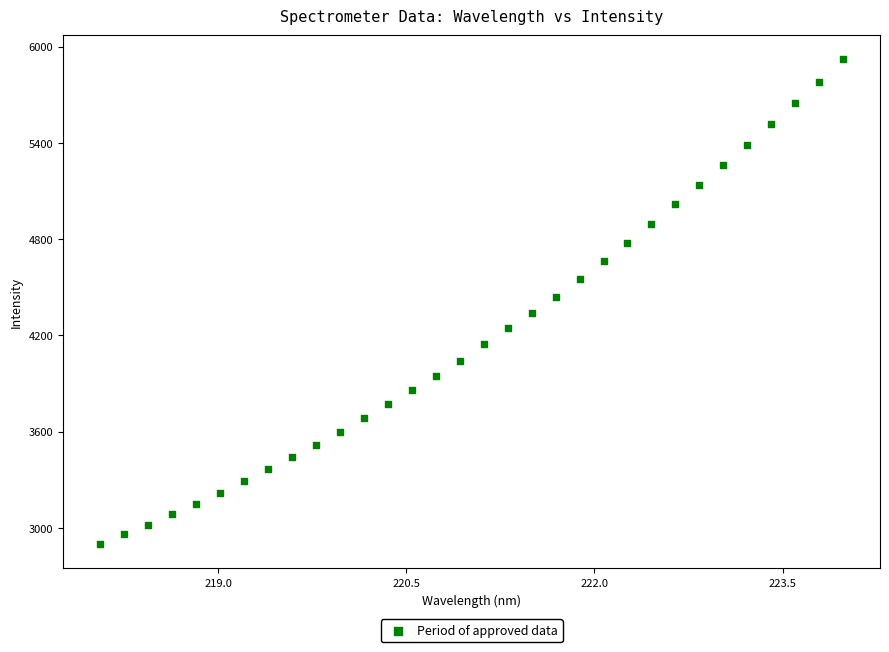

What is the range of Y values (max minus min)?

3021.4